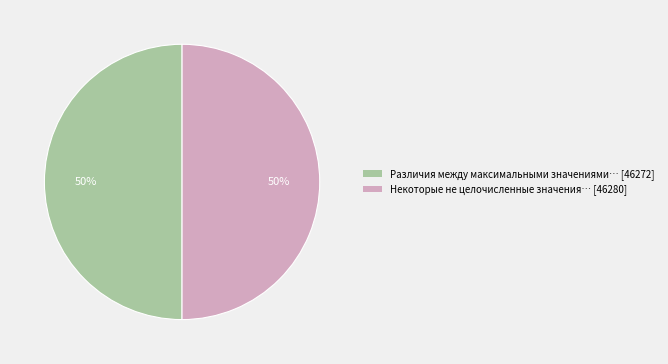

How many slices are in this pie chart?

2